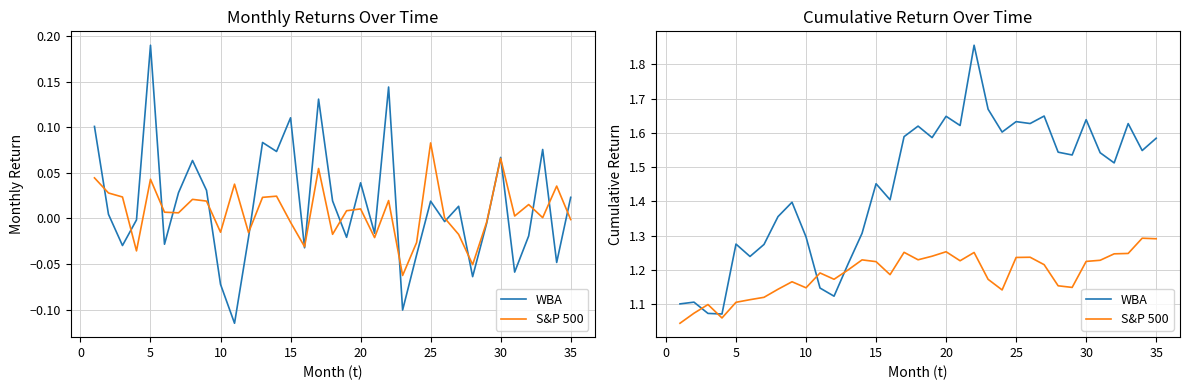

What is the sum of all WBA values?

50.5